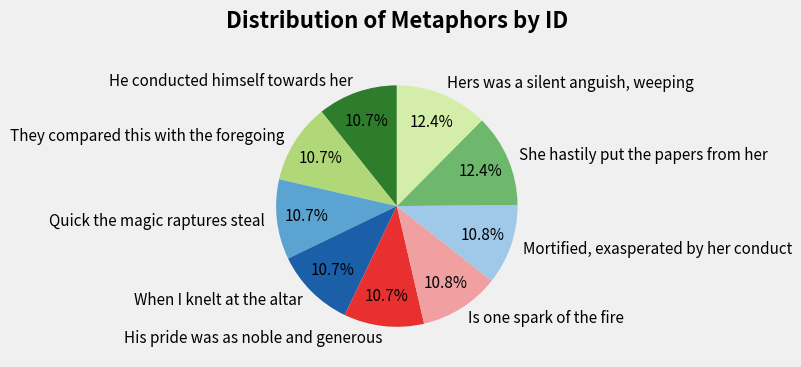

How much of the chart is everything except Mortified, exasperated by her conduct?

89.2%